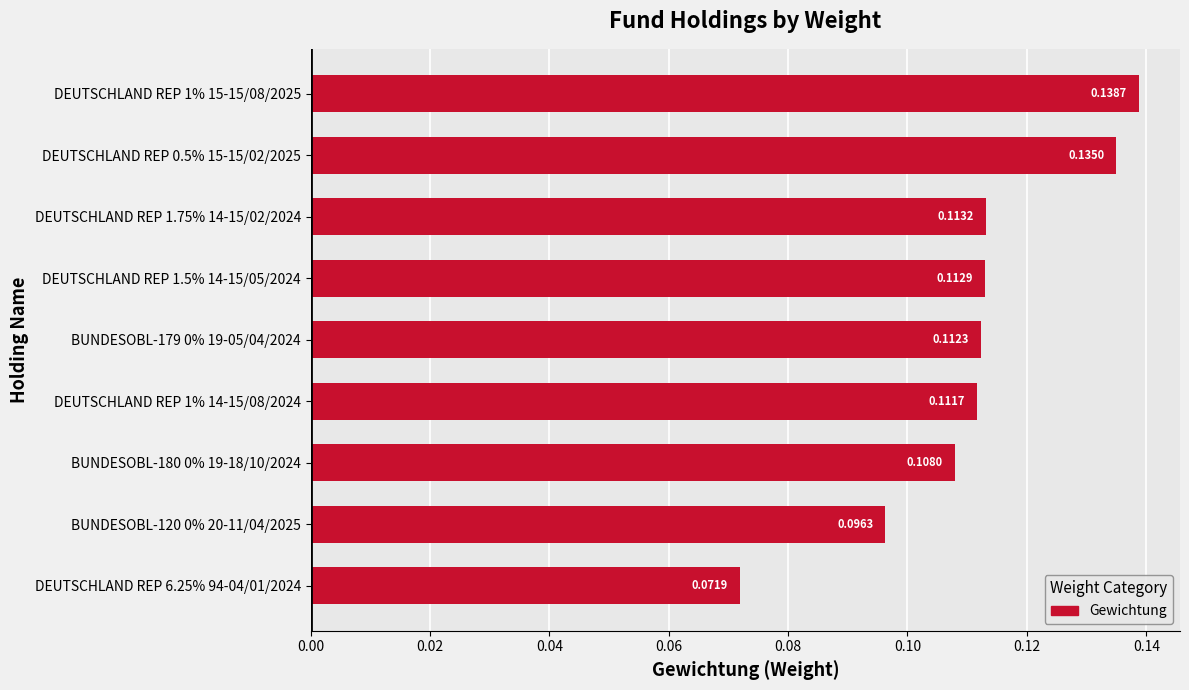

Which category has the highest value across all series?

DEUTSCHLAND REP 1% 15-15/08/2025